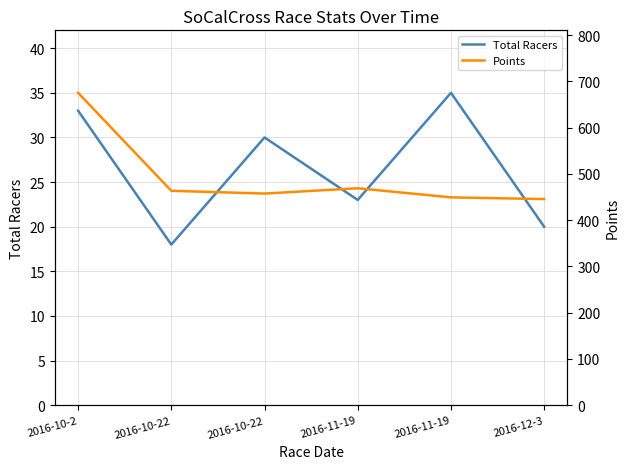

True or false: Total Racers has more than 0 interior local peaks.

True